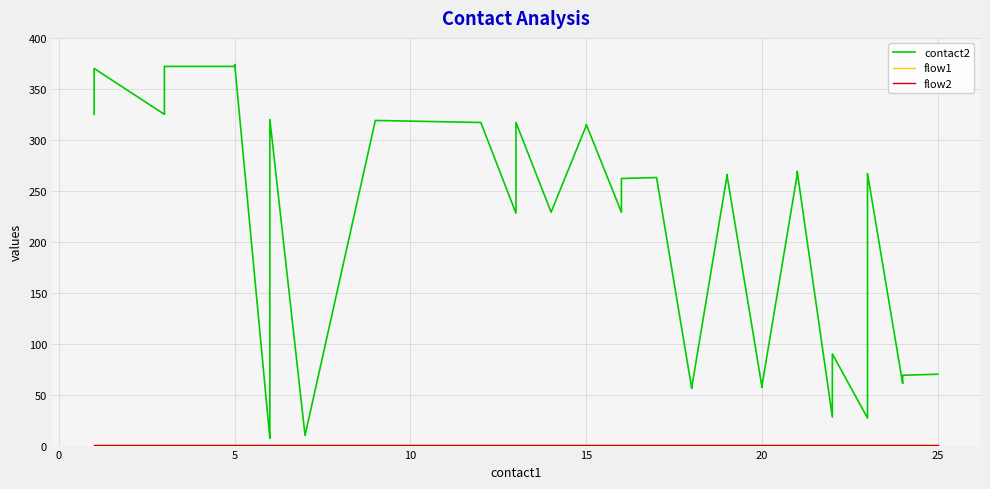

Count the number of categories in the chart.

40